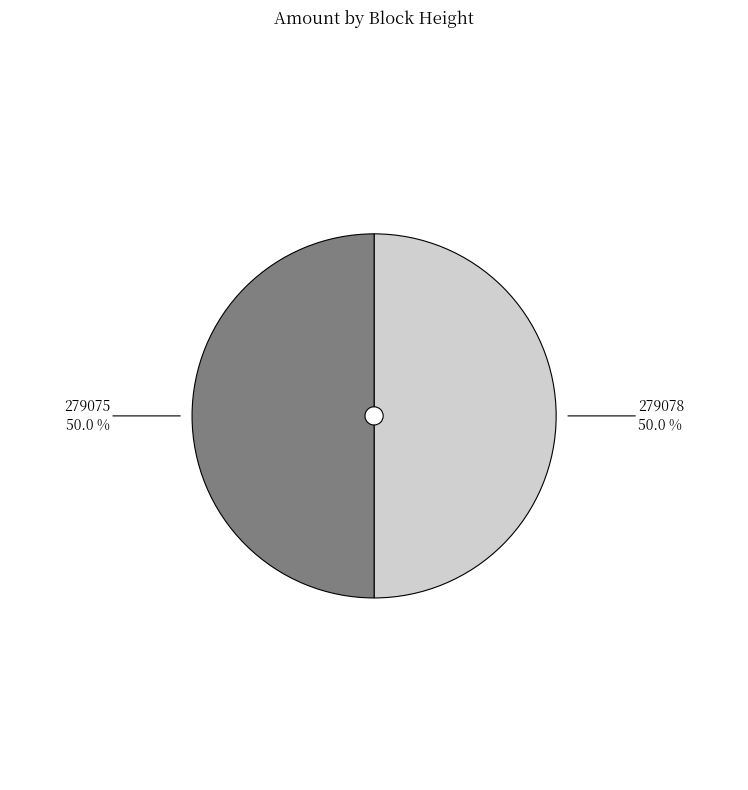

To the nearest percent, what is the average slice percentage?

50%